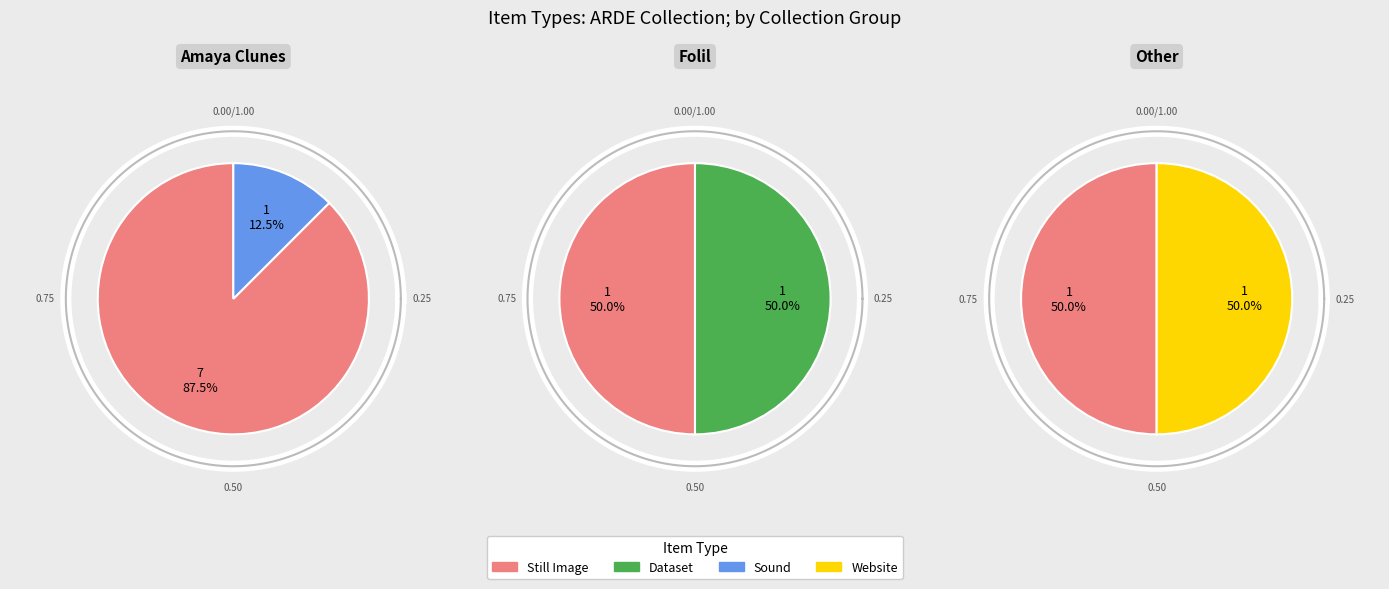

Rank the categories by value from highest to lowest.

Still Image, Dataset, Sound, Website